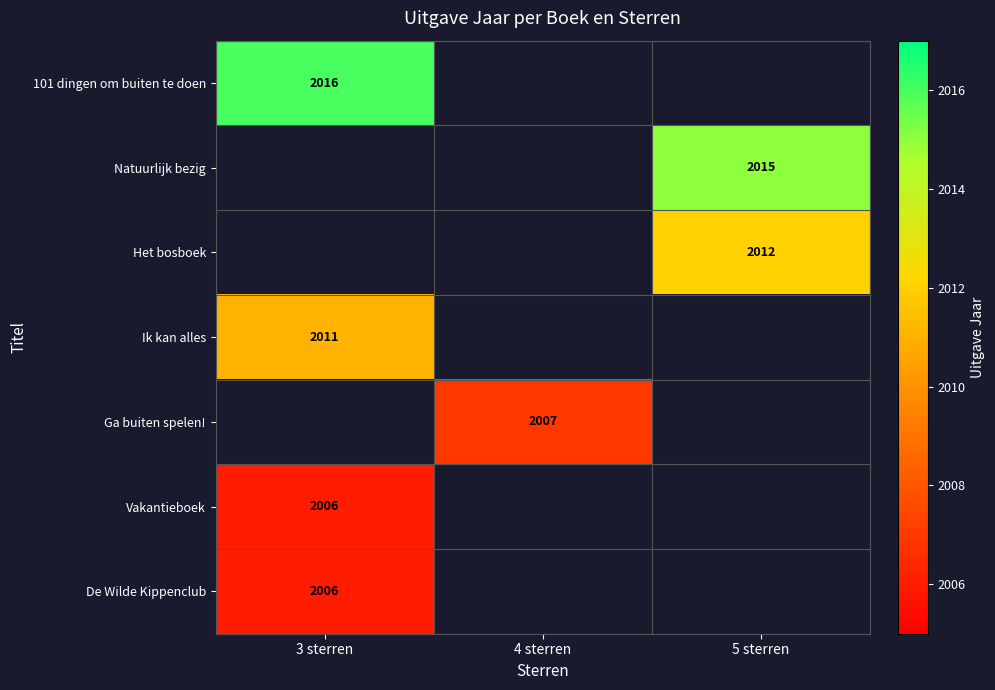

The value of Natuurlijk bezig at 5 sterren is 2015. True or false?

True